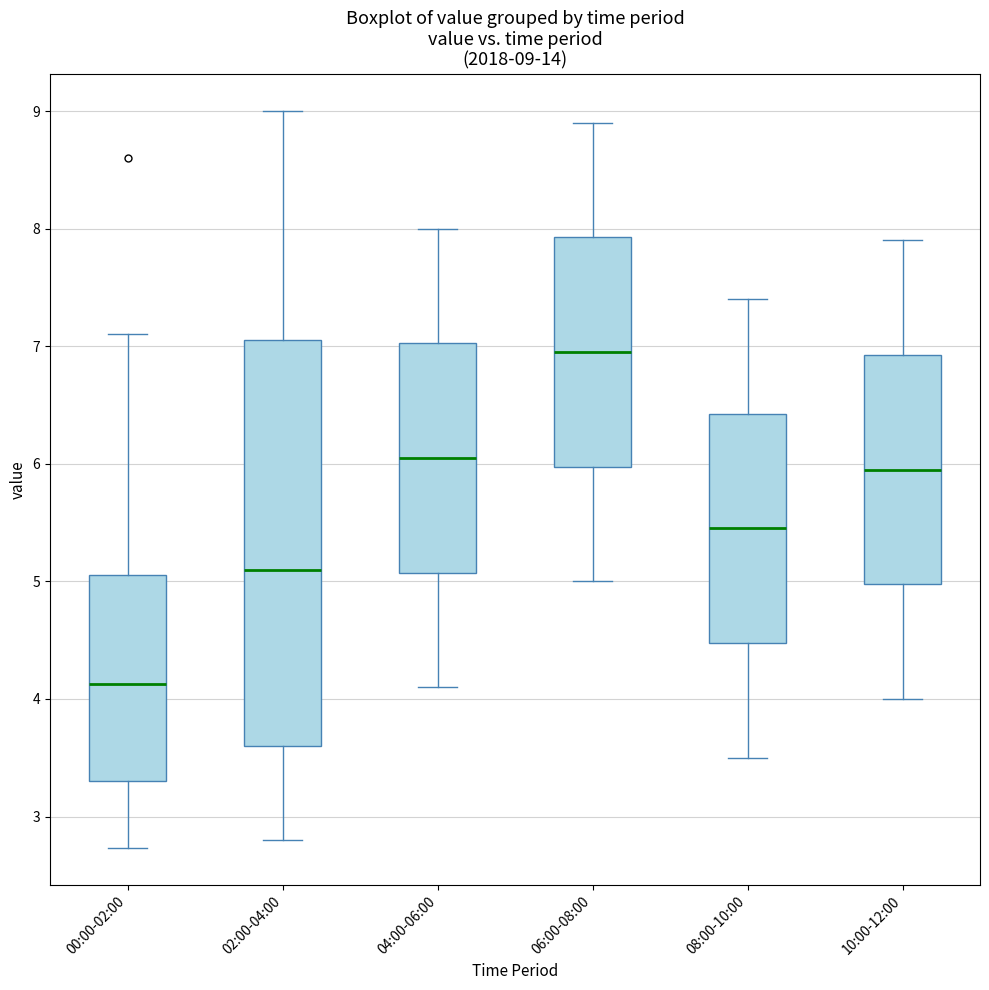

Which box is the tallest, from its lower edge to its upper edge?

02:00-04:00